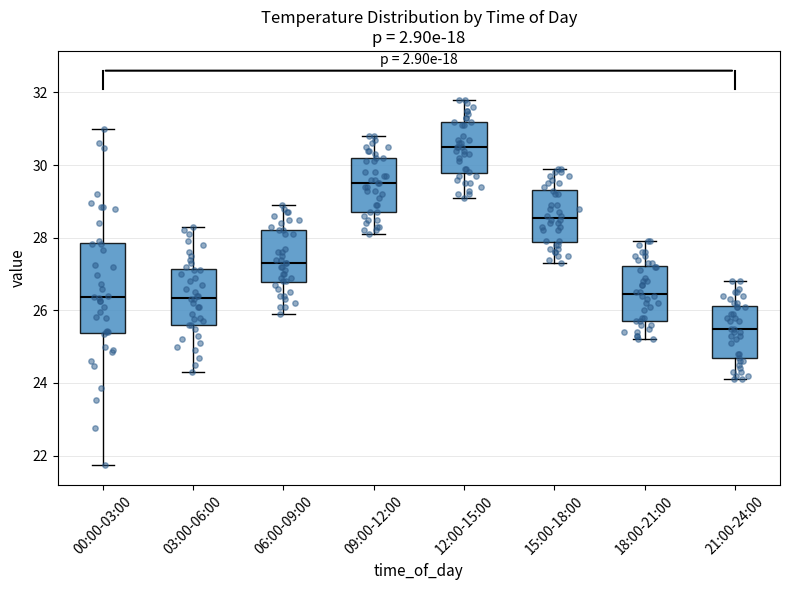

Reading left to right, transcribe this box plot: for each box, give where its median line is, the range the box spans, and where its two whiskers end, as read against the y-axis. The values are not printed on the chart, so give them approximately, as read against the axis.

00:00-03:00: median 26.4, box 25.4 to 27.8, whiskers 21.8 to 31.0
03:00-06:00: median 26.4, box 25.6 to 27.2, whiskers 24.4 to 28.4
06:00-09:00: median 27.4, box 26.8 to 28.2, whiskers 26.0 to 29.0
09:00-12:00: median 29.6, box 28.8 to 30.2, whiskers 28.2 to 30.8
12:00-15:00: median 30.6, box 29.8 to 31.2, whiskers 29.2 to 31.8
15:00-18:00: median 28.6, box 27.8 to 29.4, whiskers 27.4 to 30.0
18:00-21:00: median 26.4, box 25.8 to 27.2, whiskers 25.2 to 28.0
21:00-24:00: median 25.6, box 24.6 to 26.2, whiskers 24.2 to 26.8